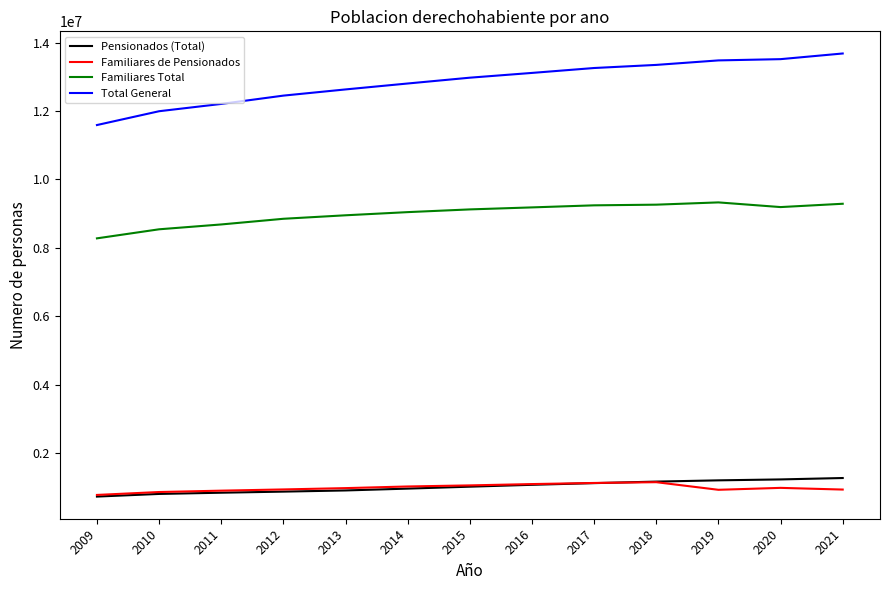

What is the spread (max minus min) of values at 2021?

12746408